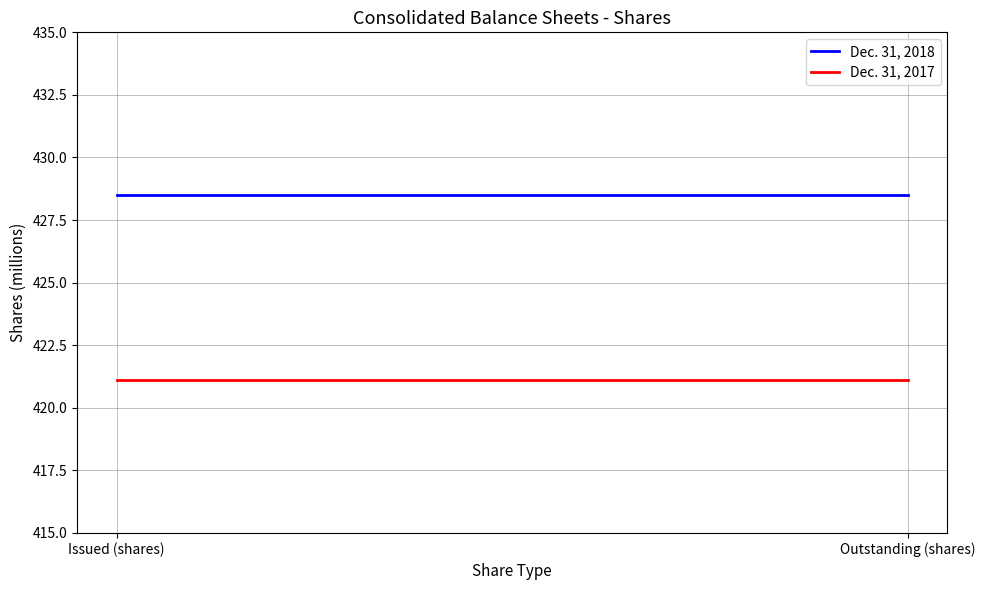

Between Issued (shares) and Outstanding (shares), which series saw the biggest shift?

Dec. 31, 2018